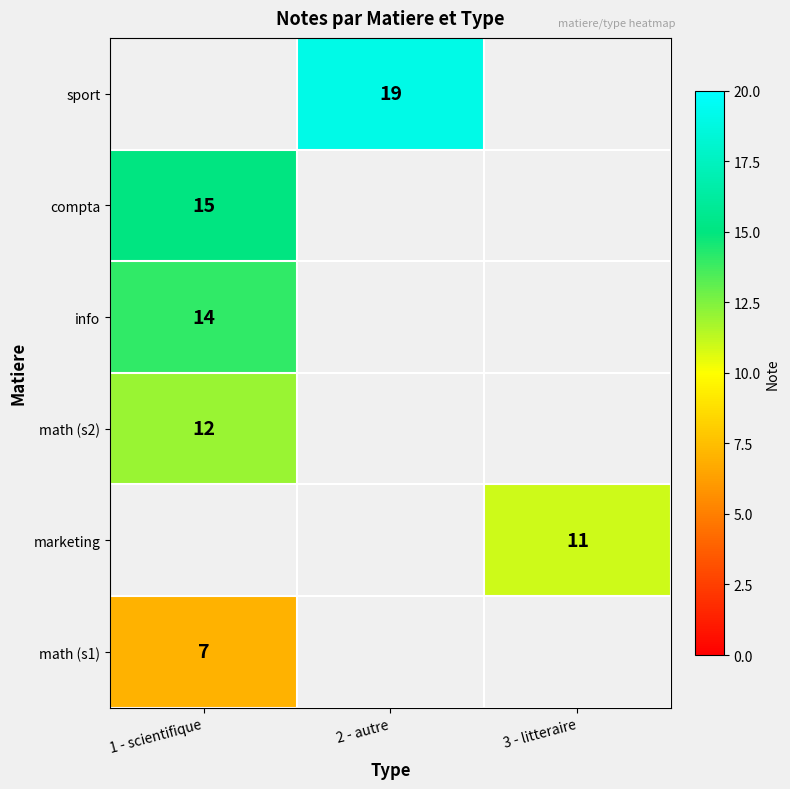

The marketing series shows 11 at 3 - litteraire. True or false?

True